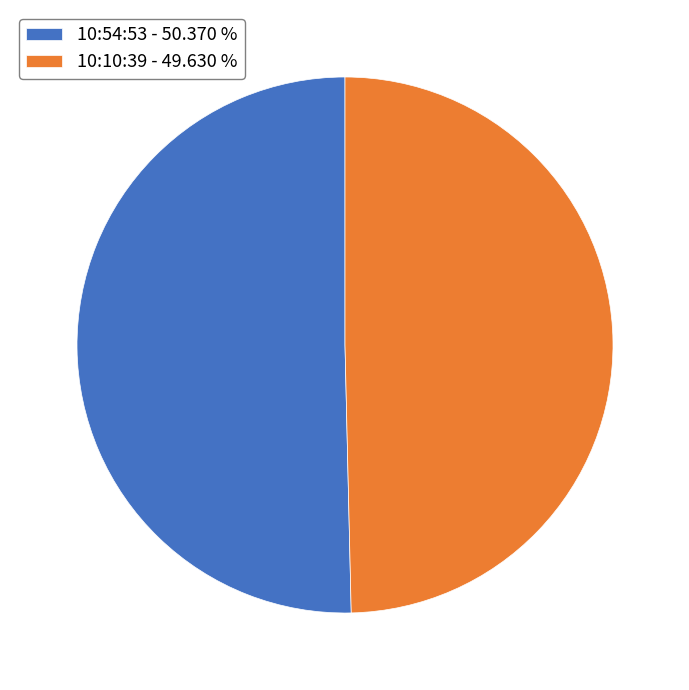

Rank the categories by value from lowest to highest.

10:10:39, 10:54:53